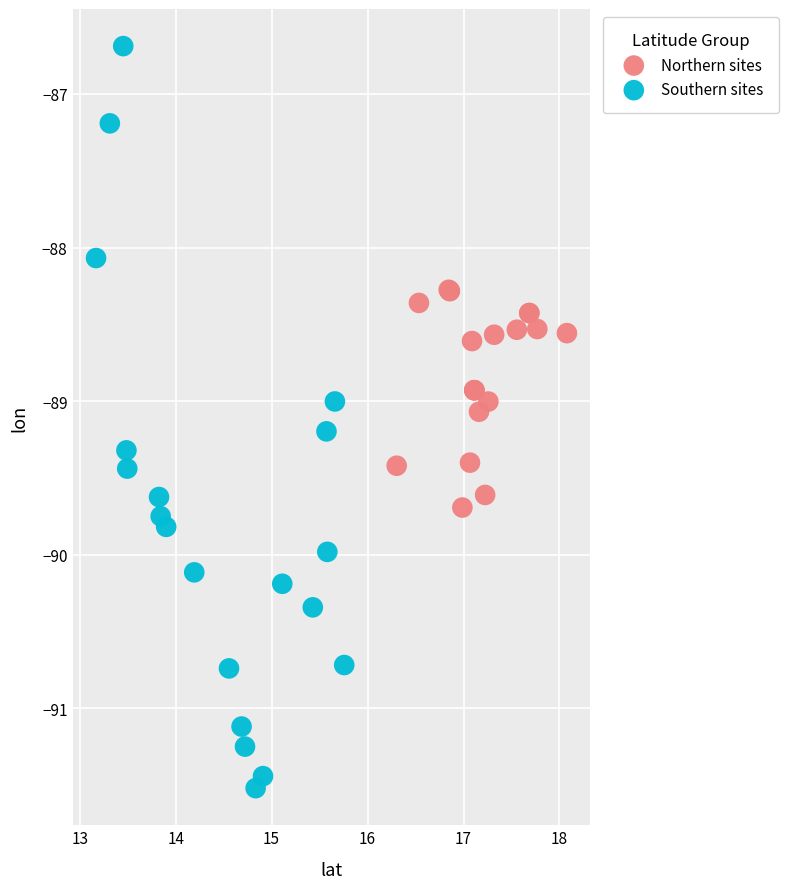

Which series reaches the minimum Y coordinate?

Southern sites